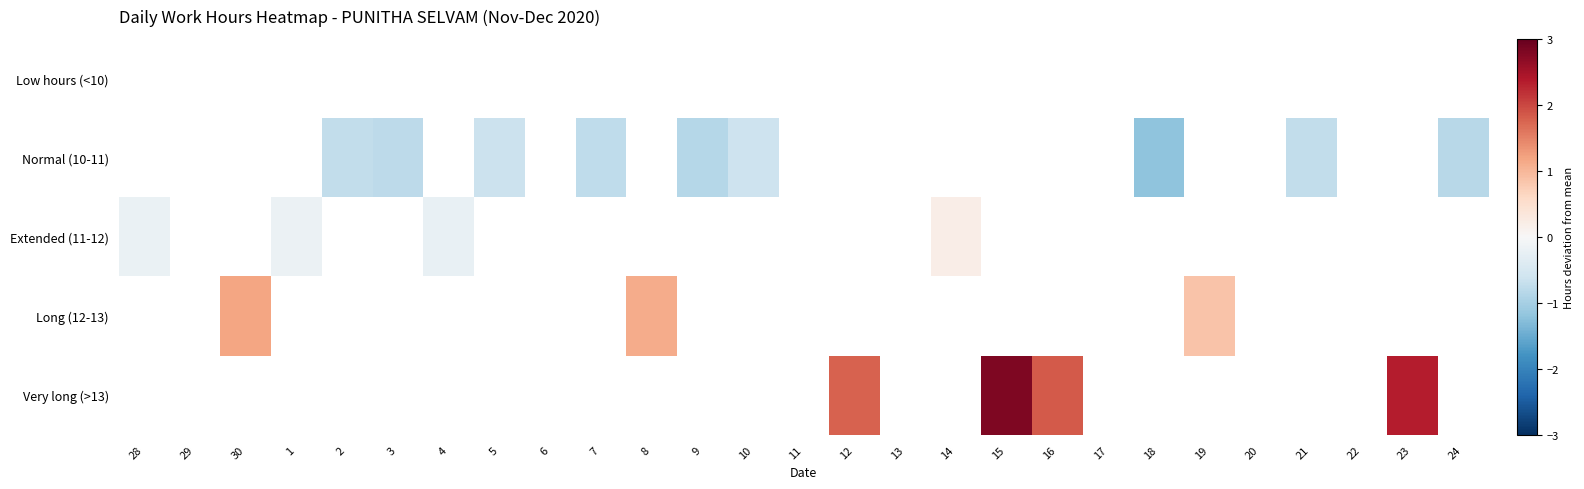

The value of Very long (>13) at 15 is 2.8. True or false?

True